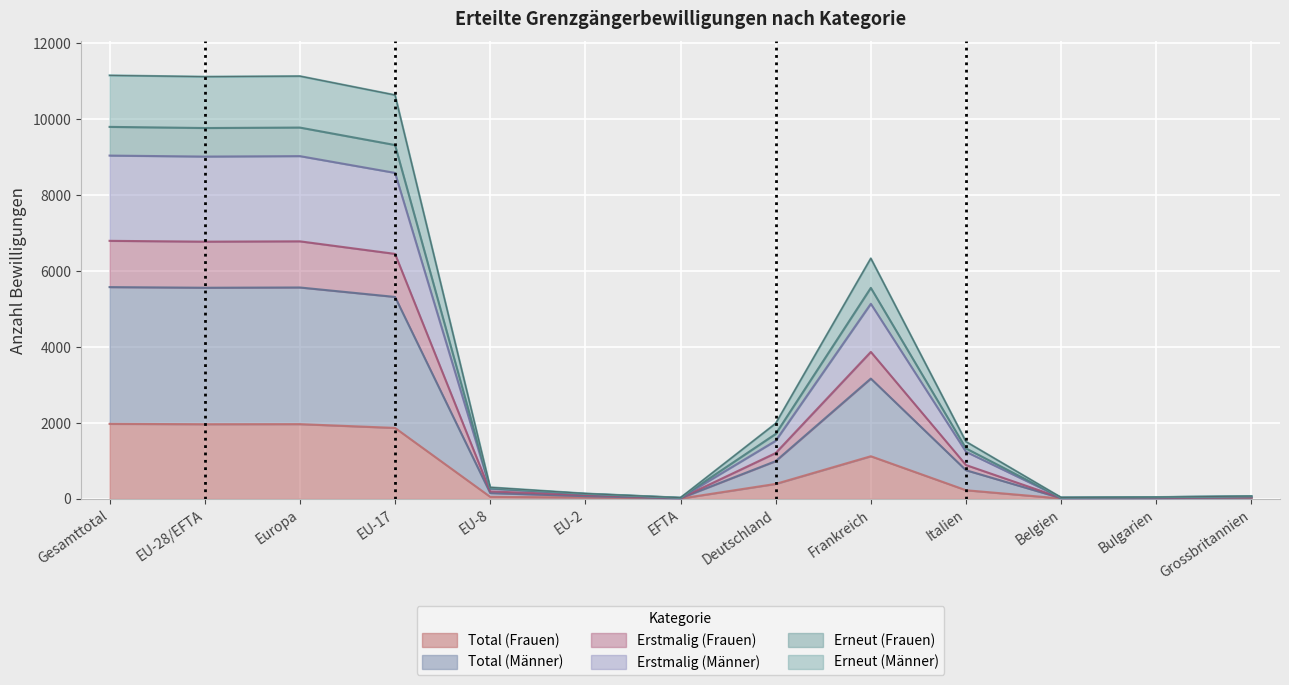

At which category is the sum across all series the highest?

Gesamttotal